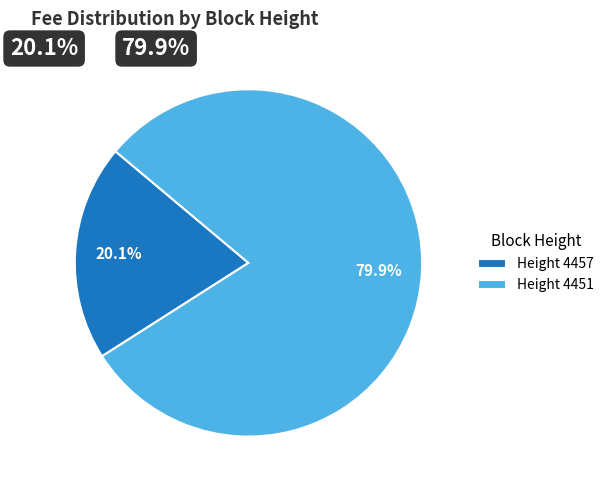

Combined, do Height 4457 and Height 4451 account for over 50%?

Yes